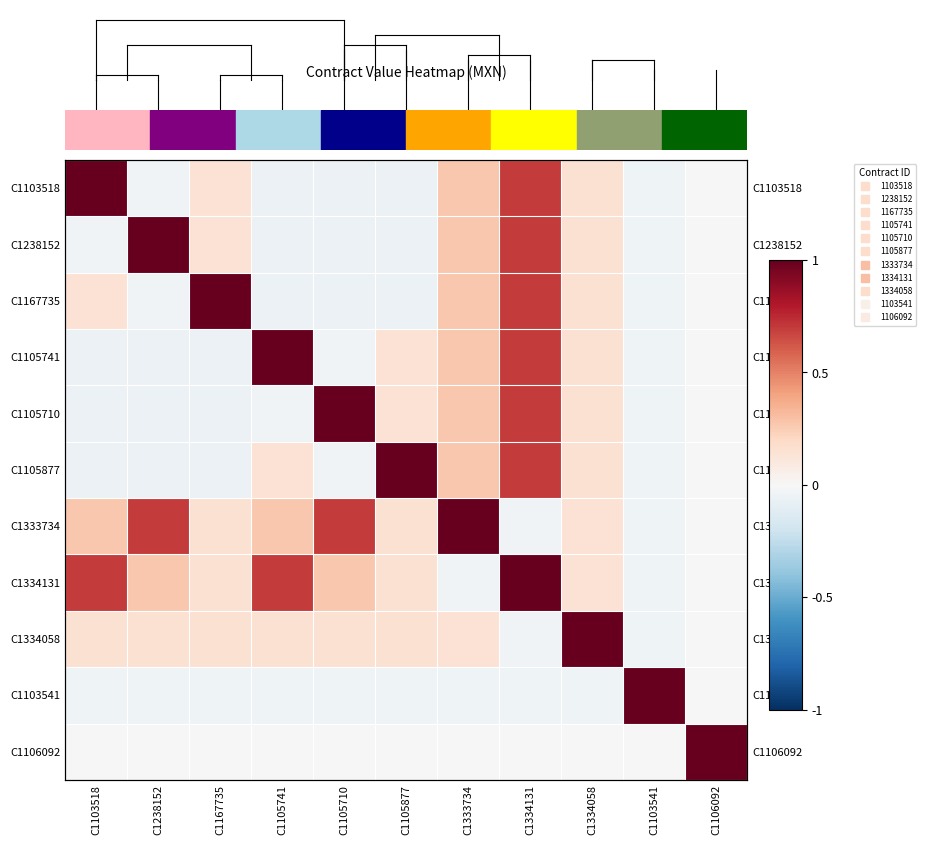

The value of C1334131 at C1333734 is -0.0. True or false?

False